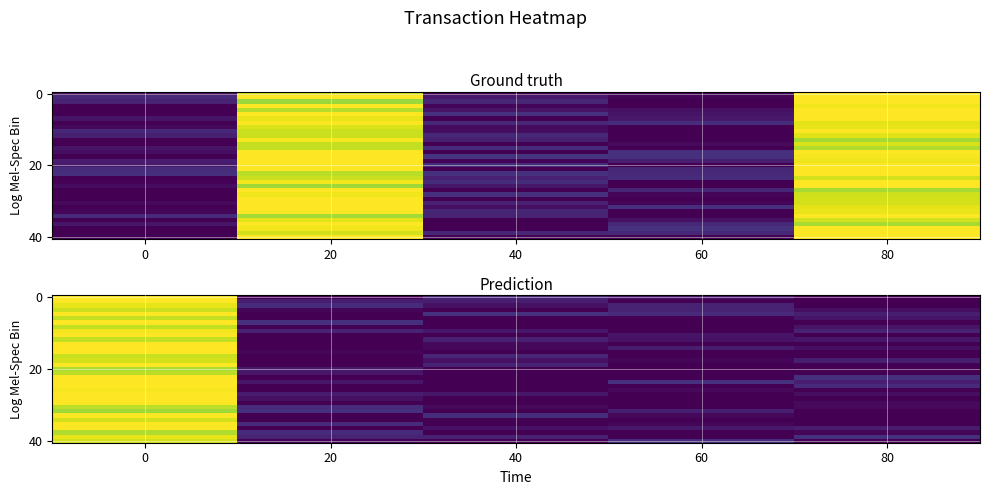

Which has a higher value, 20 or 60?

60